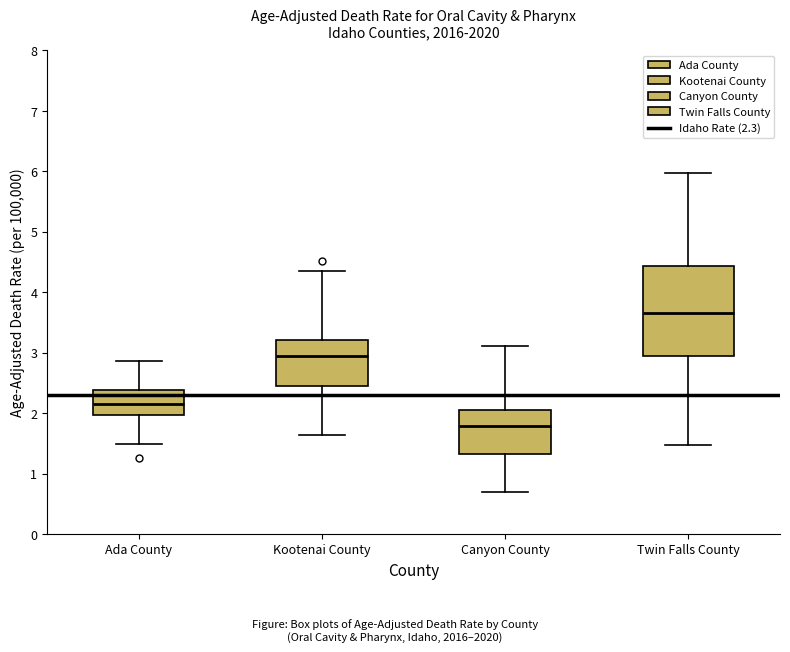

Where is the upper edge of the box for Canyon County on the y-axis? The values are not printed on the chart, so give them approximately, as read against the axis.

2.1